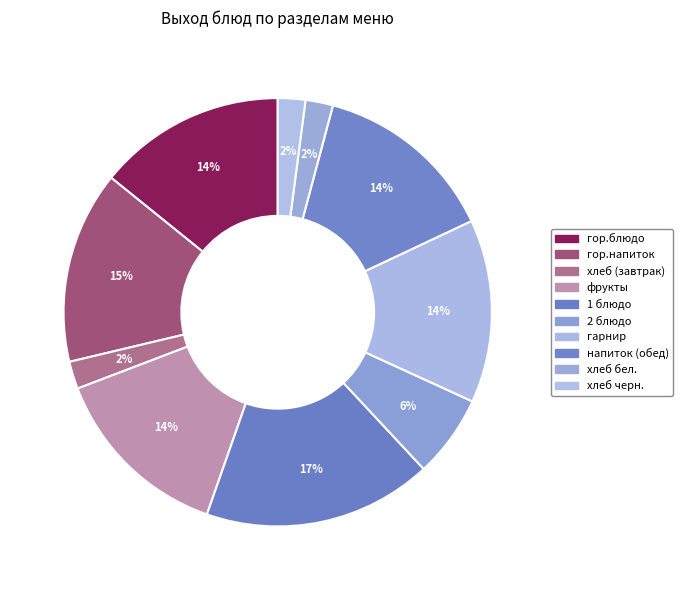

Count the number of slices in the pie.

10